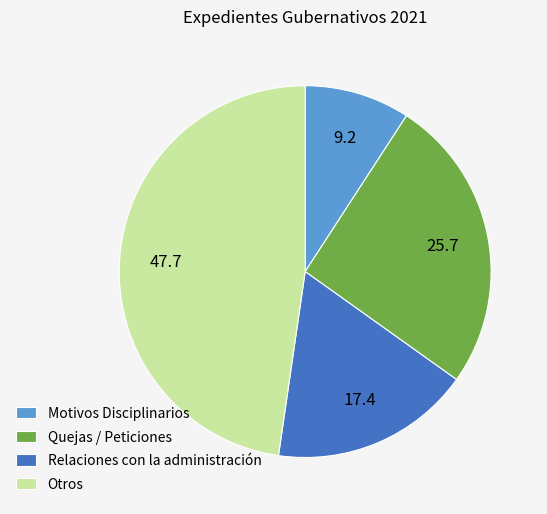

Is the sum of Otros and Motivos Disciplinarios greater than half?

Yes